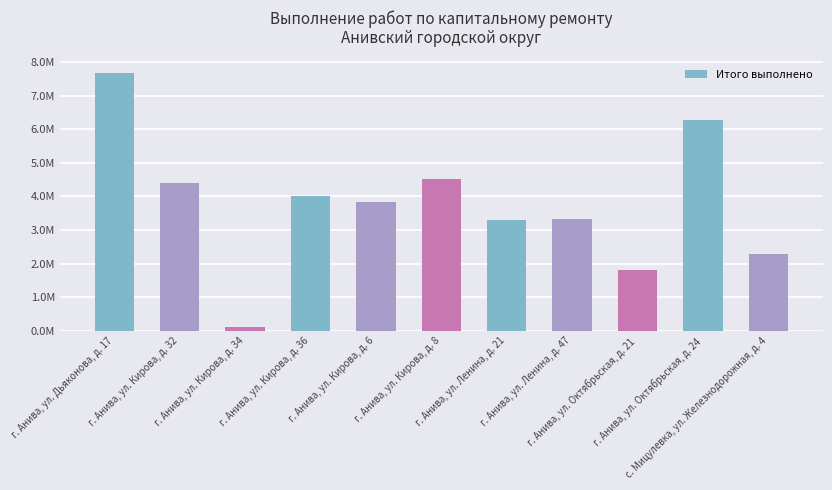

Are the bars horizontal?

No